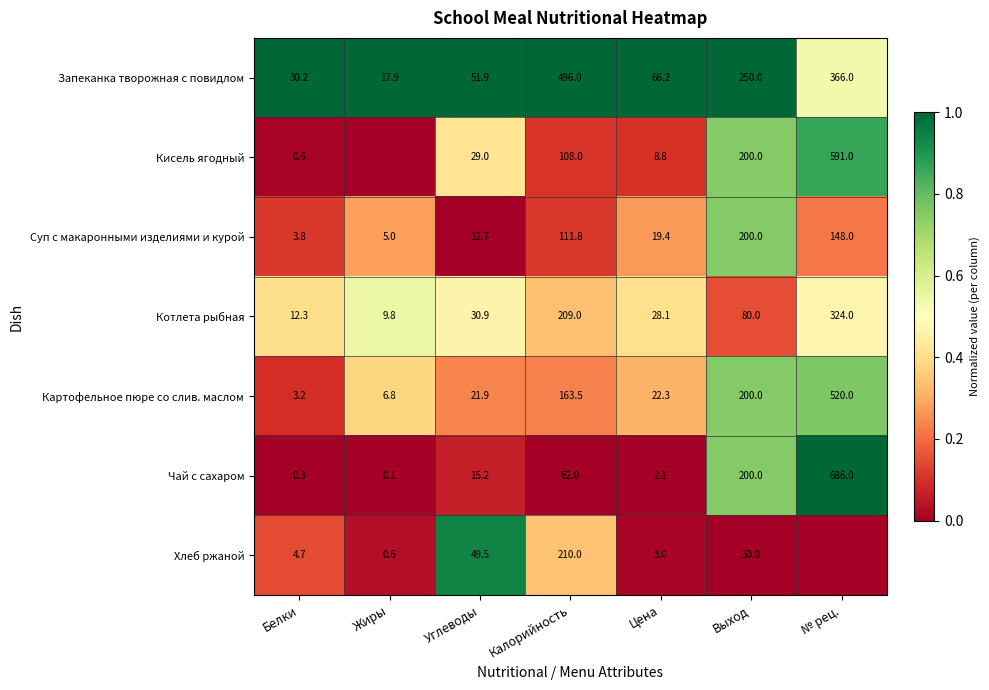

List the labels in order of Запеканка творожная с повидлом value, largest first.

Калорийность, № рец., Выход, Цена, Углеводы, Белки, Жиры